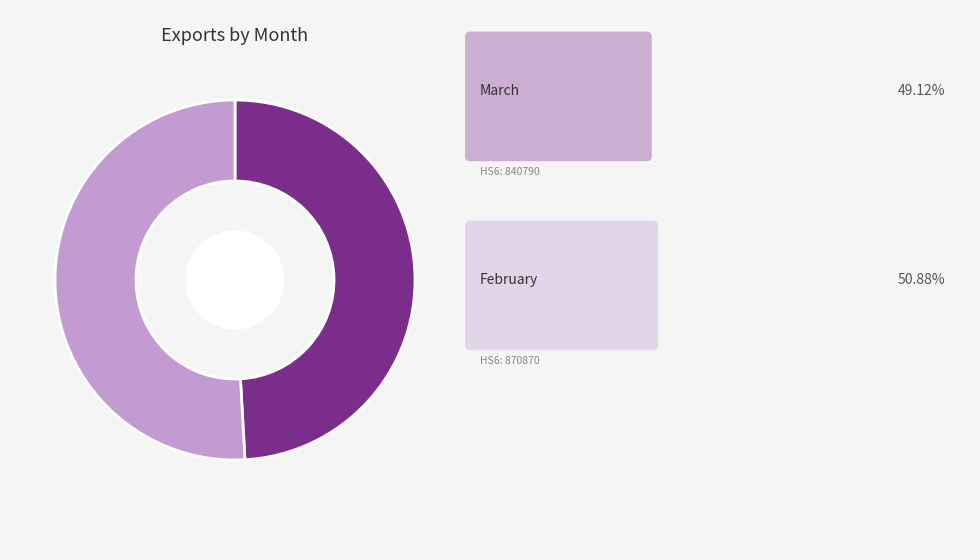

Count the number of slices in the pie.

2